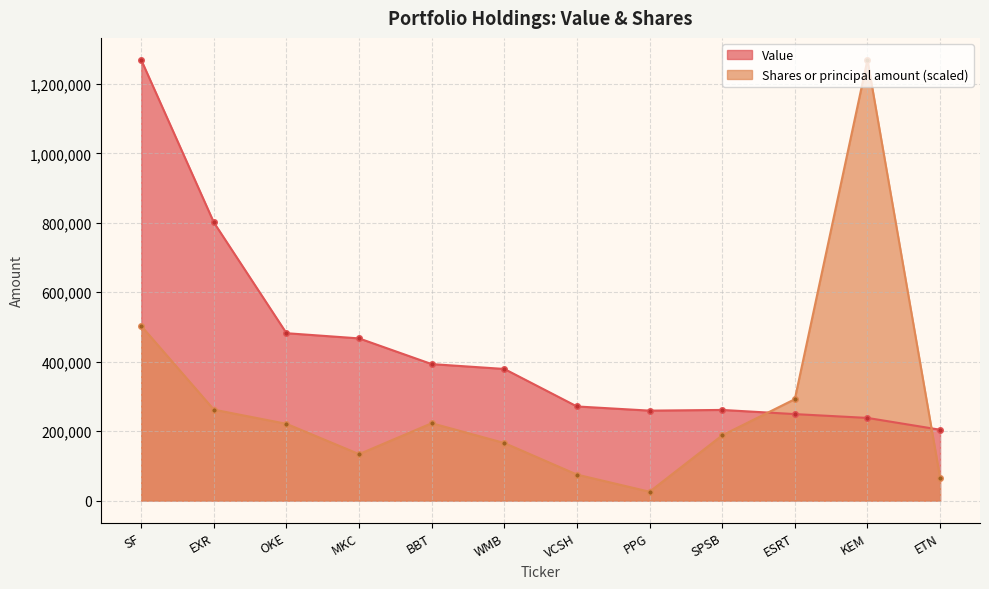

Where does the Value series first go above 379000?

SF